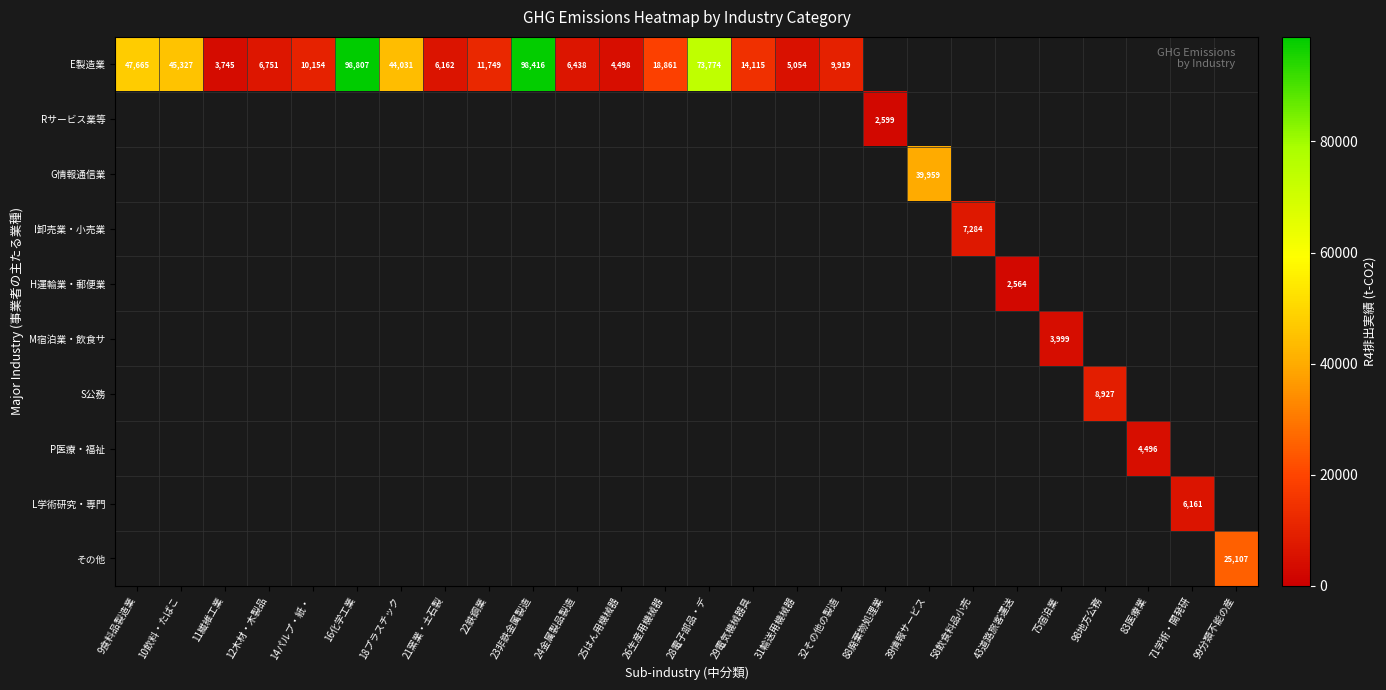

Is it true that E製造業 equals 32080 at 9食料品製造業?

False